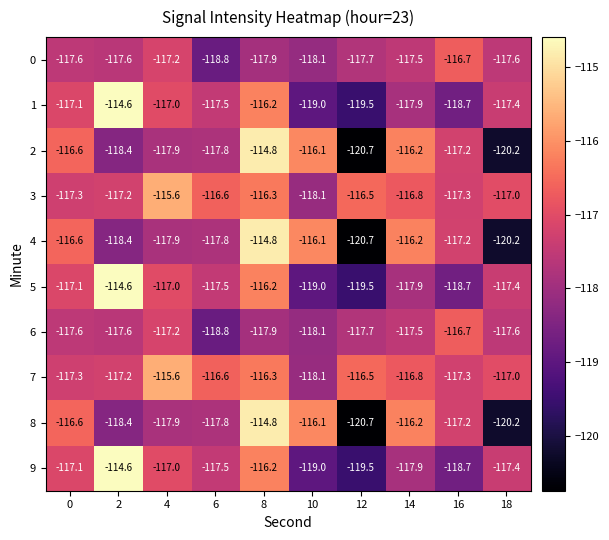

What value does the 7 series have at 12?

-116.5